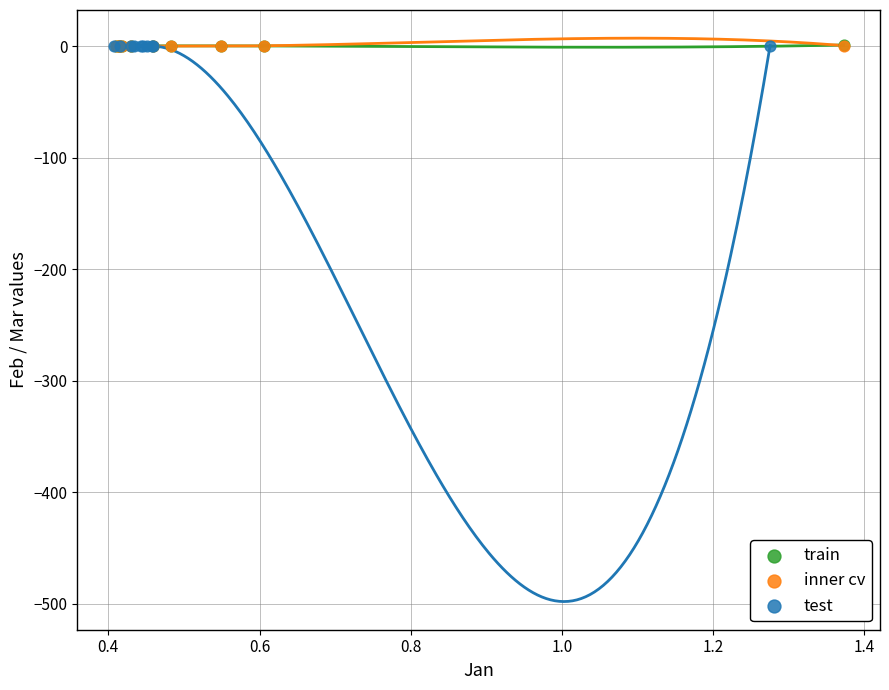

What are all the series names shown in the legend?

train, inner cv, test